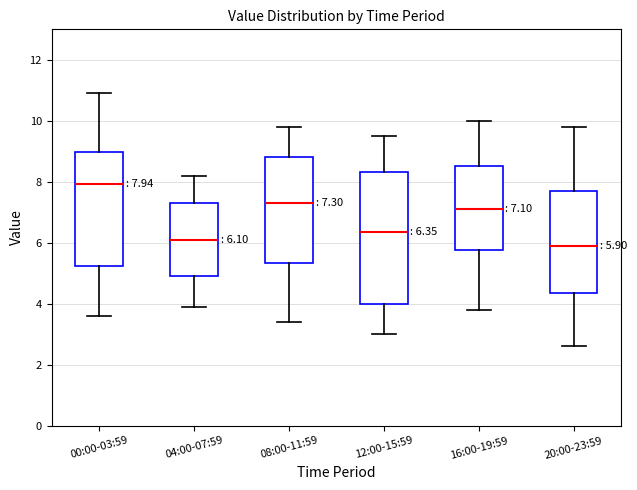

Which box is the tallest, from its lower edge to its upper edge?

12:00-15:59